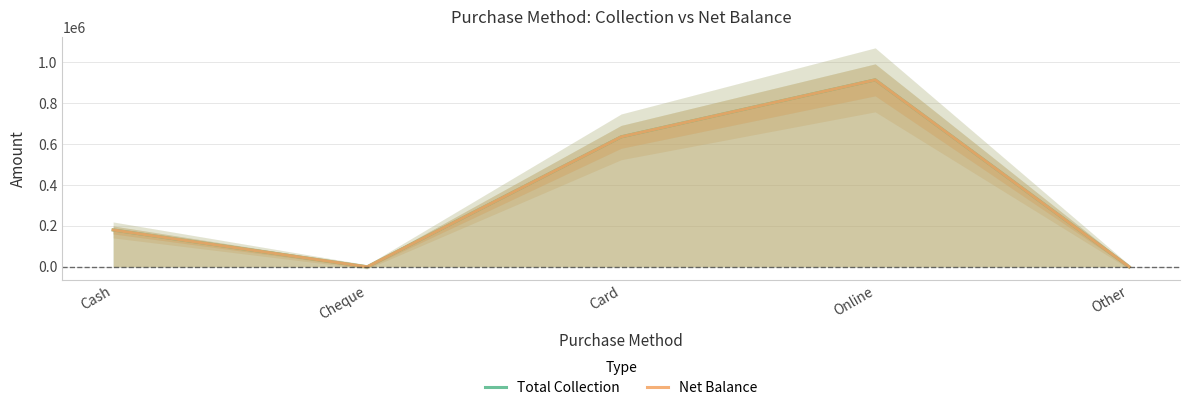

Which series changed the most between Card and Other?

Total Collection